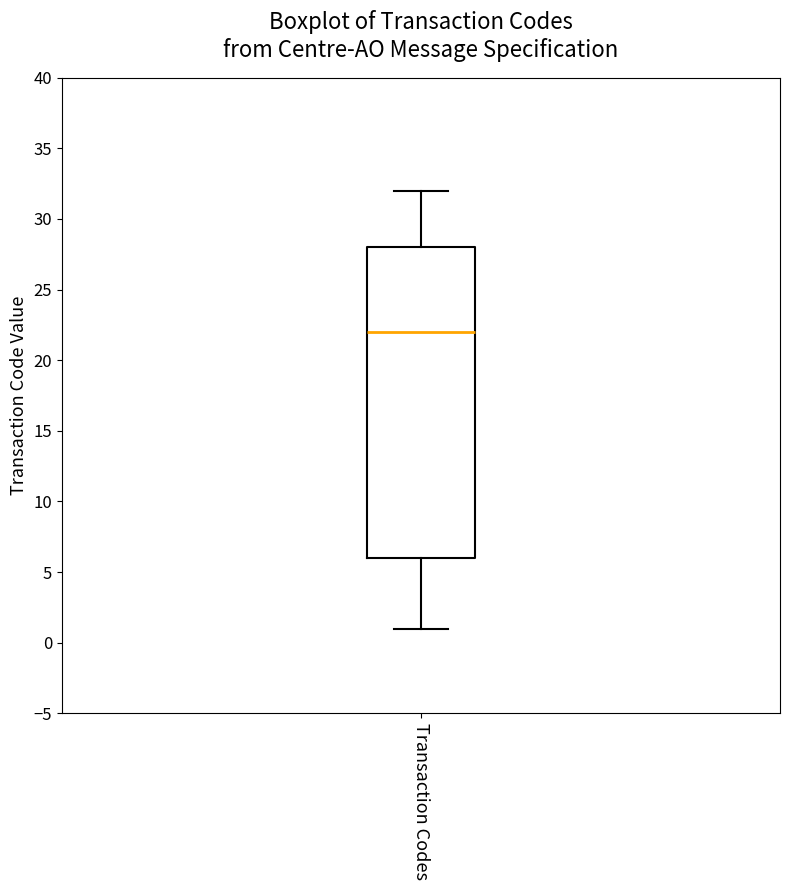

Where does the upper whisker of the box for Transaction Codes end on the y-axis? The values are not printed on the chart, so give them approximately, as read against the axis.

32